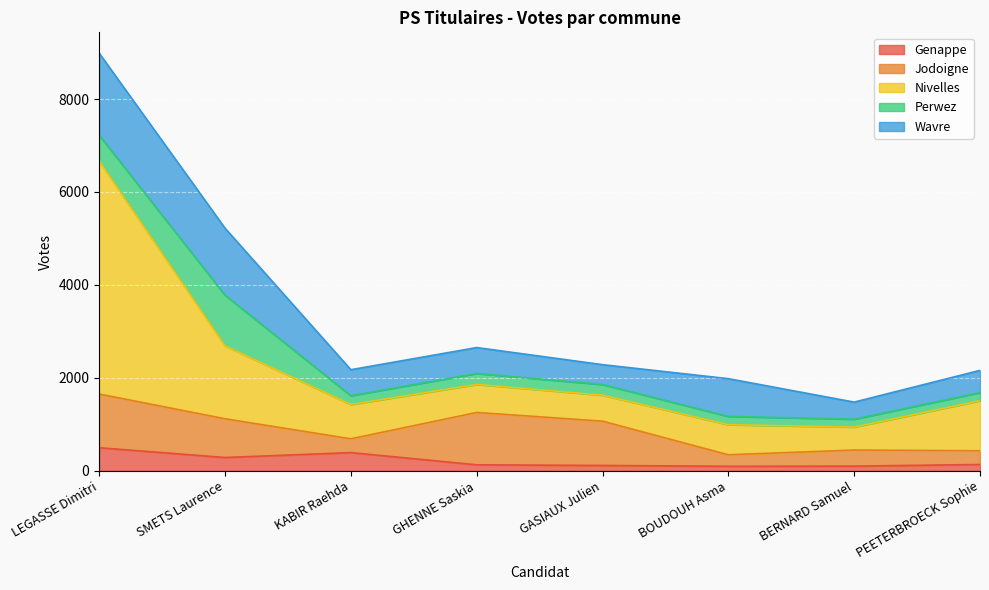

Rank the series by their maximum value, from highest to lowest.

Nivelles, Wavre, Jodoigne, Perwez, Genappe